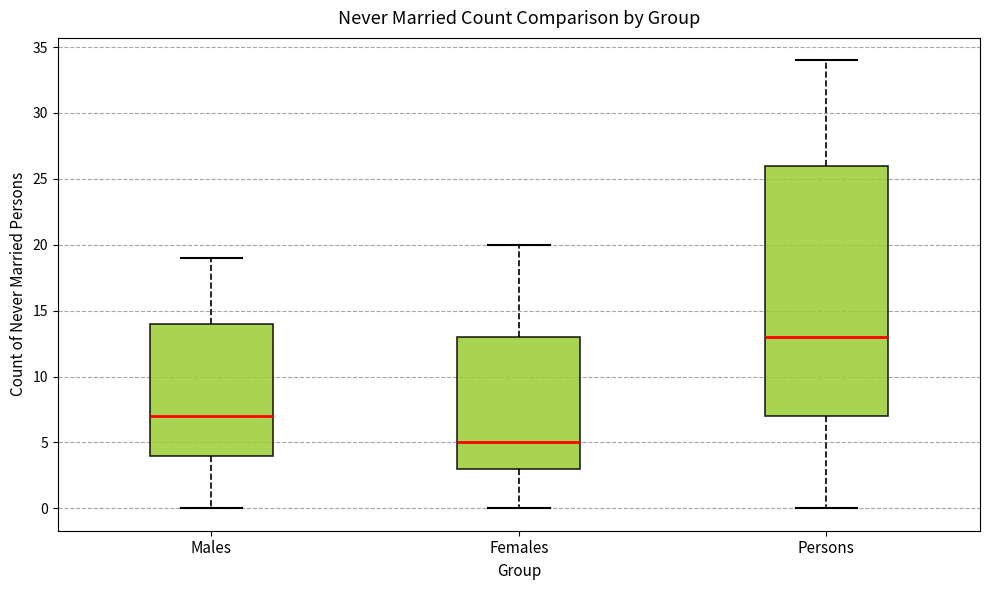

Reading left to right, transcribe this box plot: for each box, give where its median line is, the range the box spans, and where its two whiskers end, as read against the y-axis. The values are not printed on the chart, so give them approximately, as read against the axis.

Males: median 7, box 4 to 14, whiskers 0 to 19
Females: median 5, box 3 to 13, whiskers 0 to 20
Persons: median 13, box 7 to 26, whiskers 0 to 34